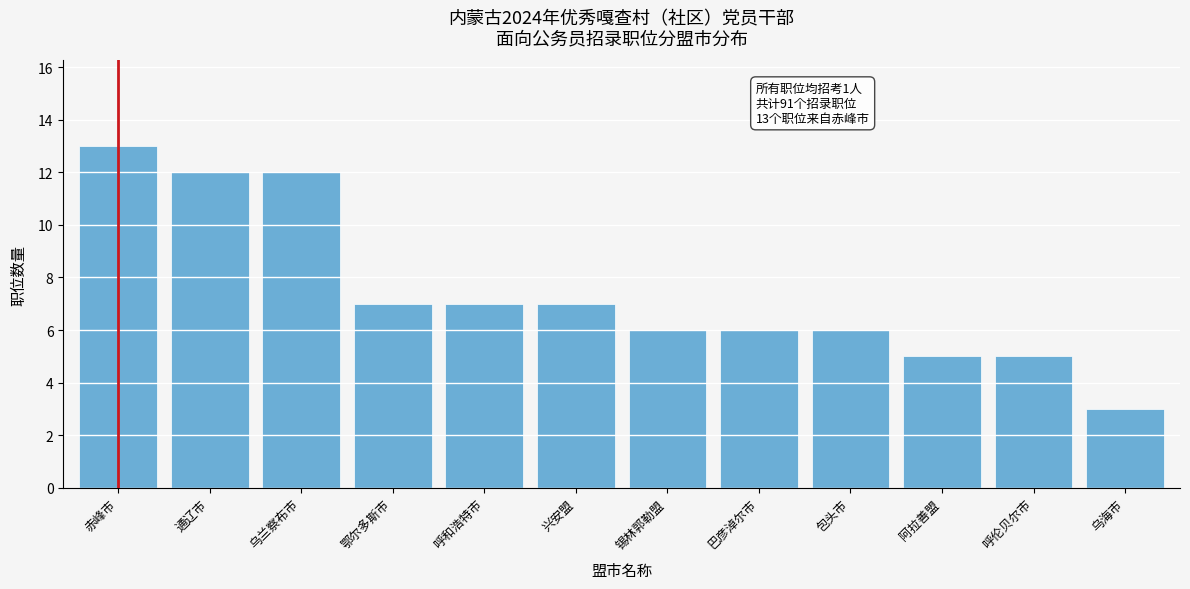

Reading left to right, extract all data points from this chart.

赤峰市=13	通辽市=12	乌兰察布市=12	鄂尔多斯市=7	呼和浩特市=7	兴安盟=7	锡林郭勒盟=6	巴彦淖尔市=6	包头市=6	阿拉善盟=5	呼伦贝尔市=5	乌海市=3